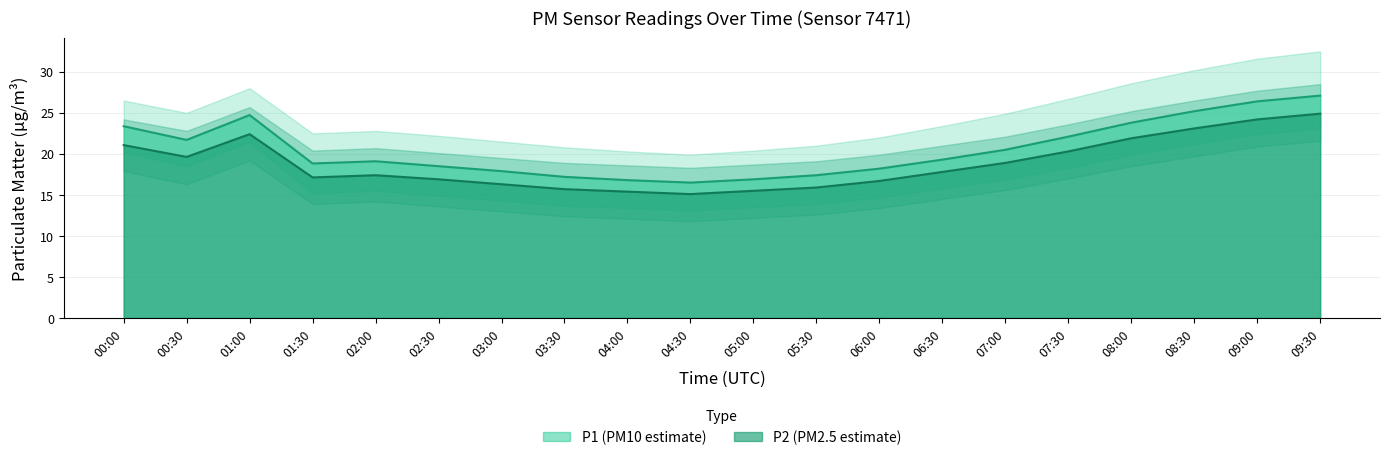

What is the value of the P2 point at the 13th from the left?

16.7